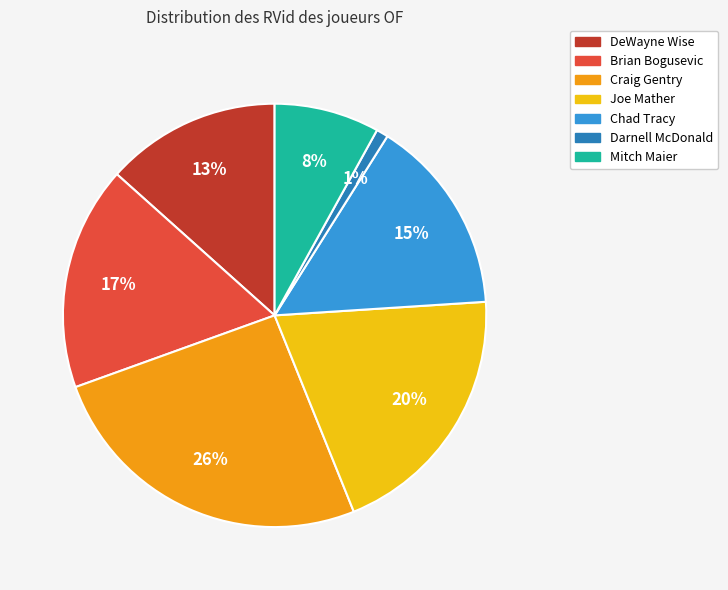

Combined, do Darnell McDonald and DeWayne Wise account for over 50%?

No